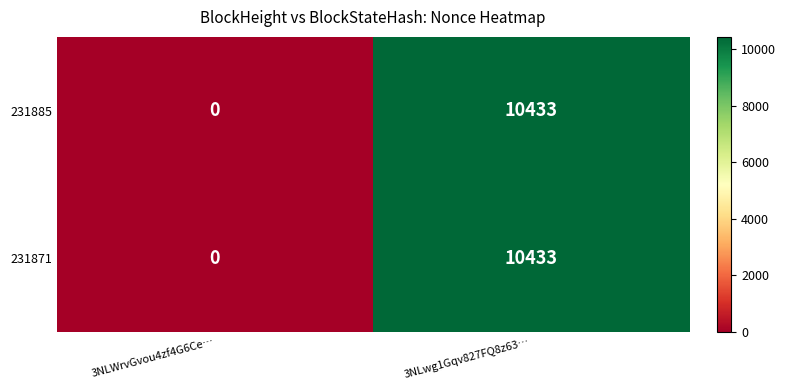

Where is 231871 nearest to the value 5216?

3NLWrvGvou4zf4G6Ce…